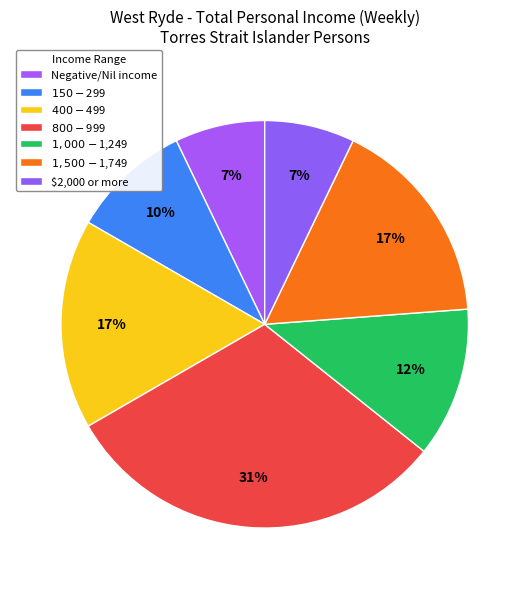

To the nearest percent, what is the average slice percentage?

14%